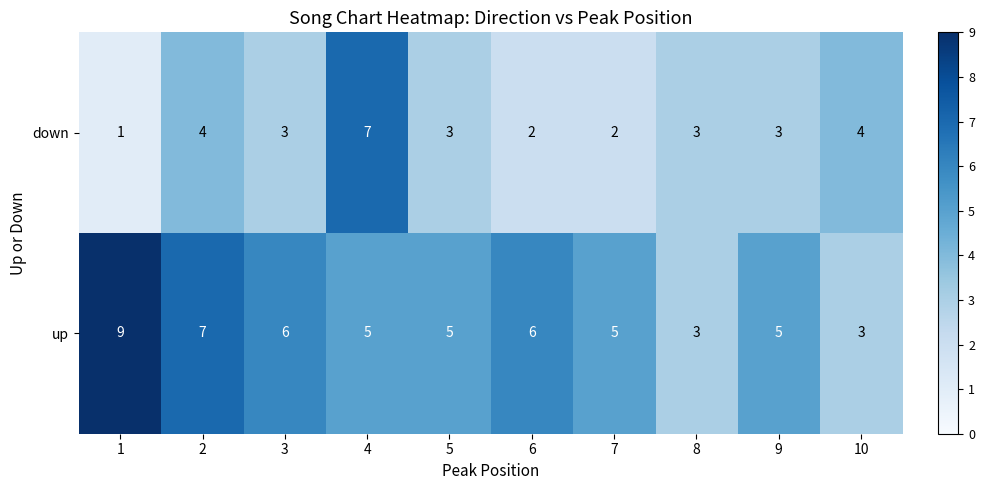

What is the difference between the highest and lowest values at 5?

2